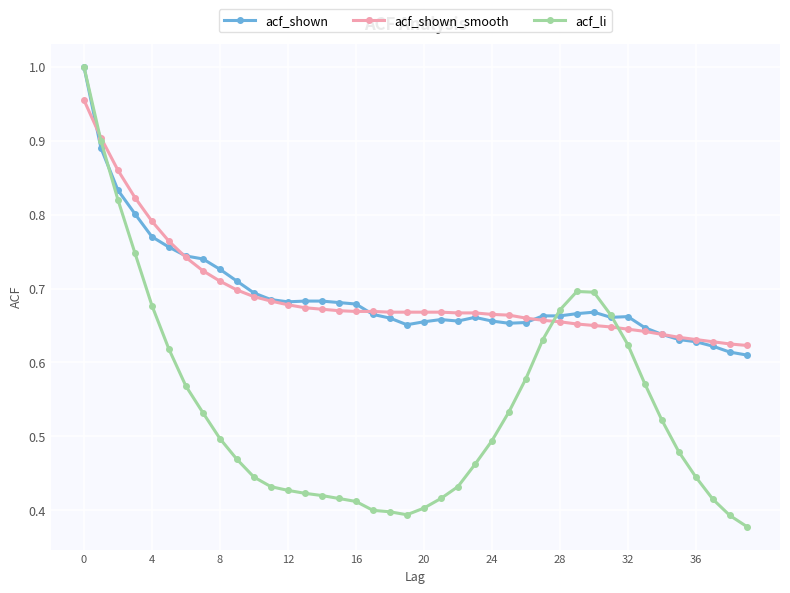

How many lines are shown in the chart?

3